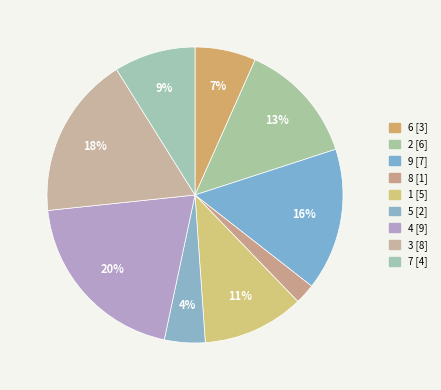

Rank the categories by value from highest to lowest.

4, 3, 9, 2, 1, 7, 6, 5, 8